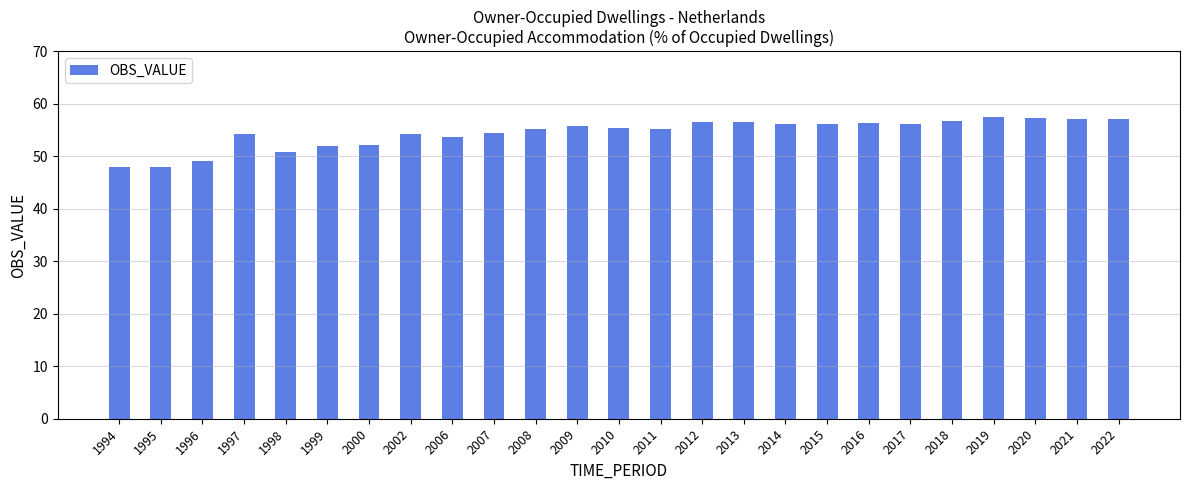

What is the smallest value displayed?

48.0